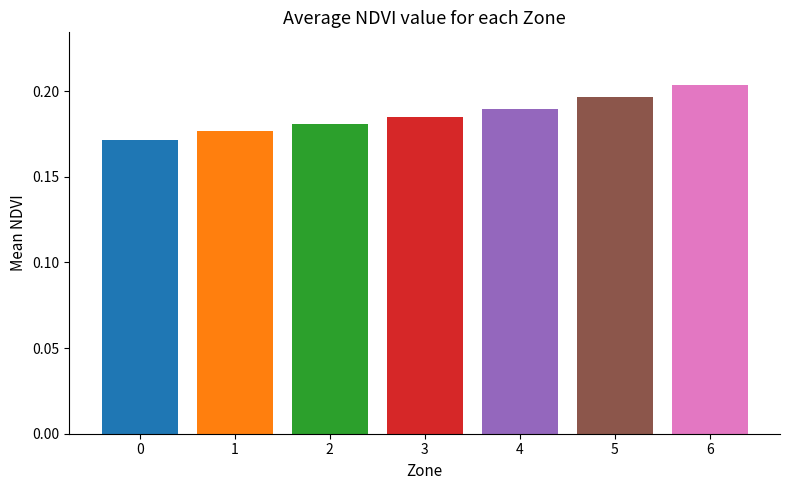

How many values are between 0 and 1?

7